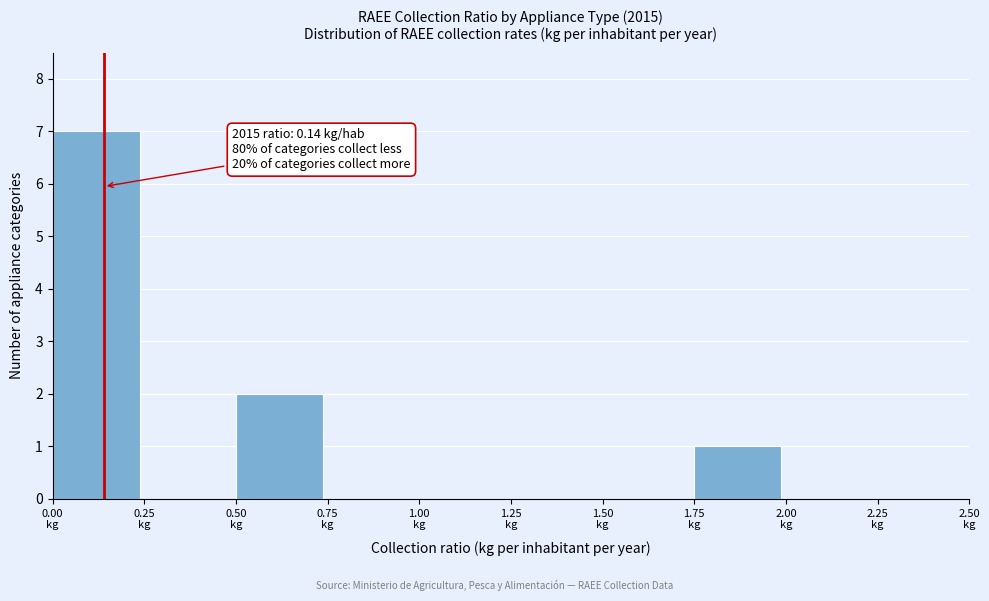

Over which range of the x-axis is the bar tallest?

0.00 to 0.25